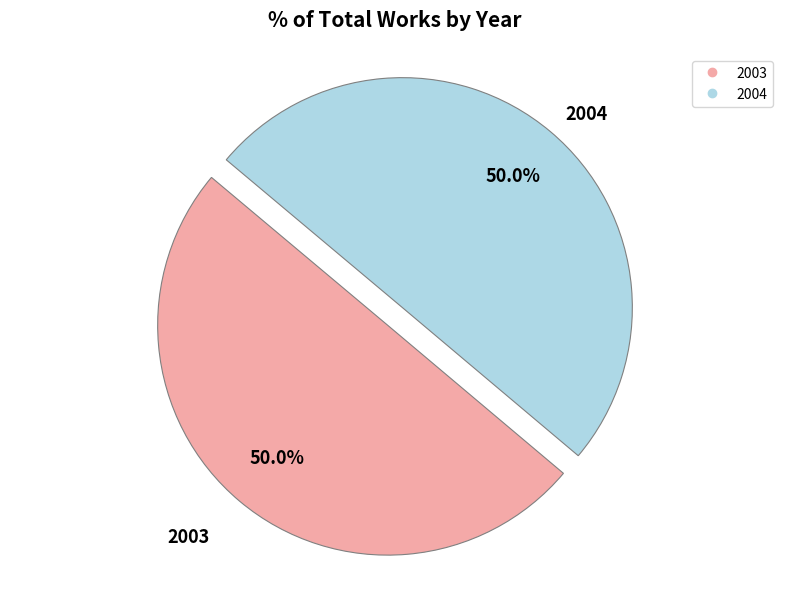

What is the ratio of the value at 2004 to the value at 2003?

1.0